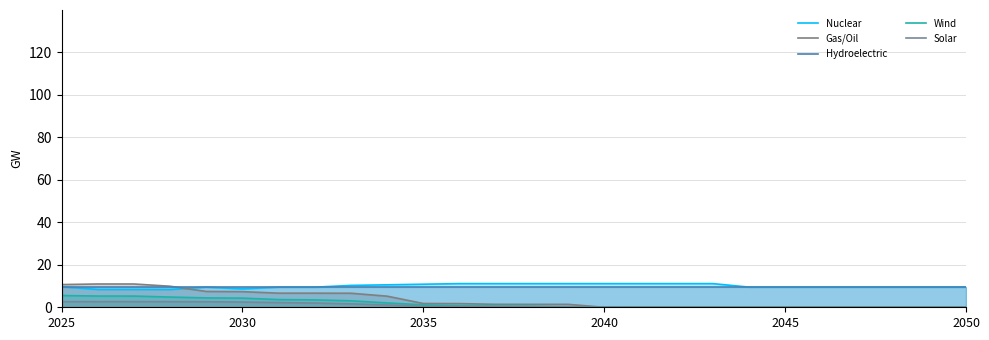

What position from the right is 6?

20